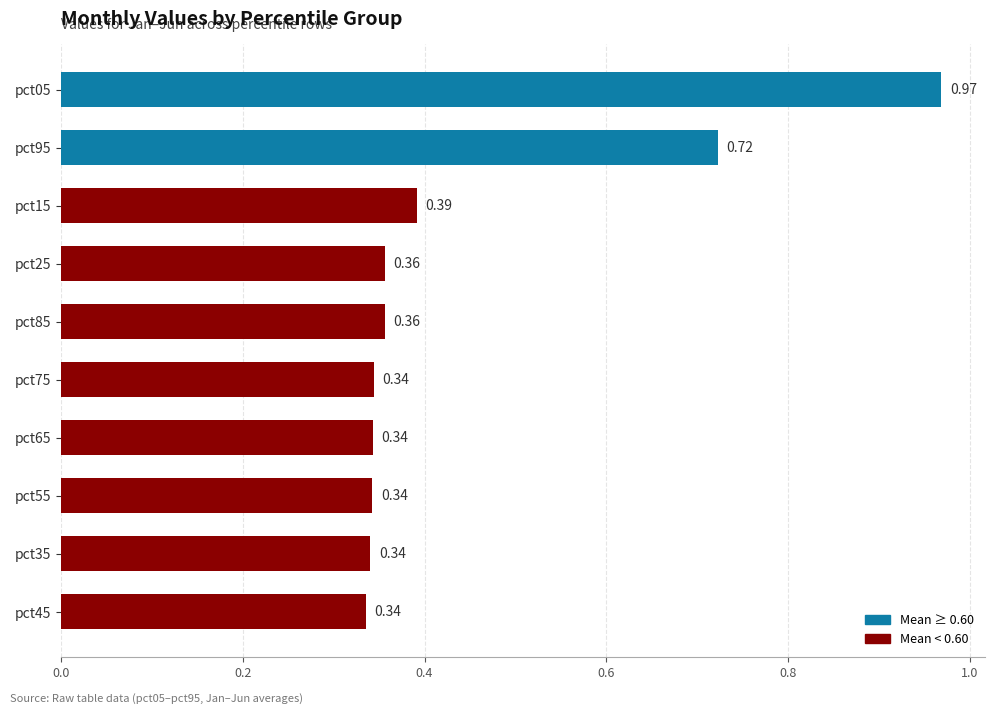

What is the sum of all values?

4.5